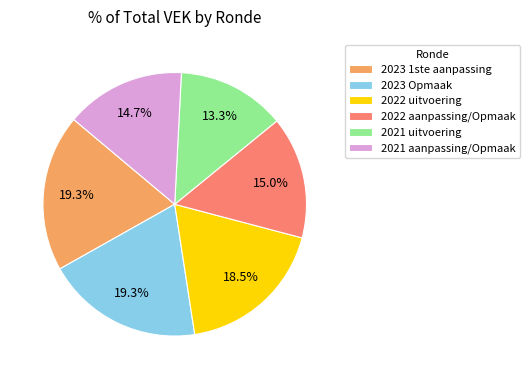

Which category has the smallest portion of the pie?

2021 uitvoering